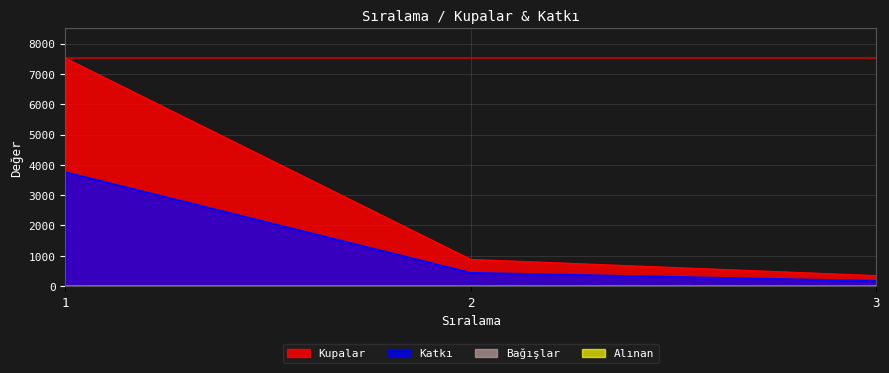

At how many categories does at least one series exceed 2043?

1